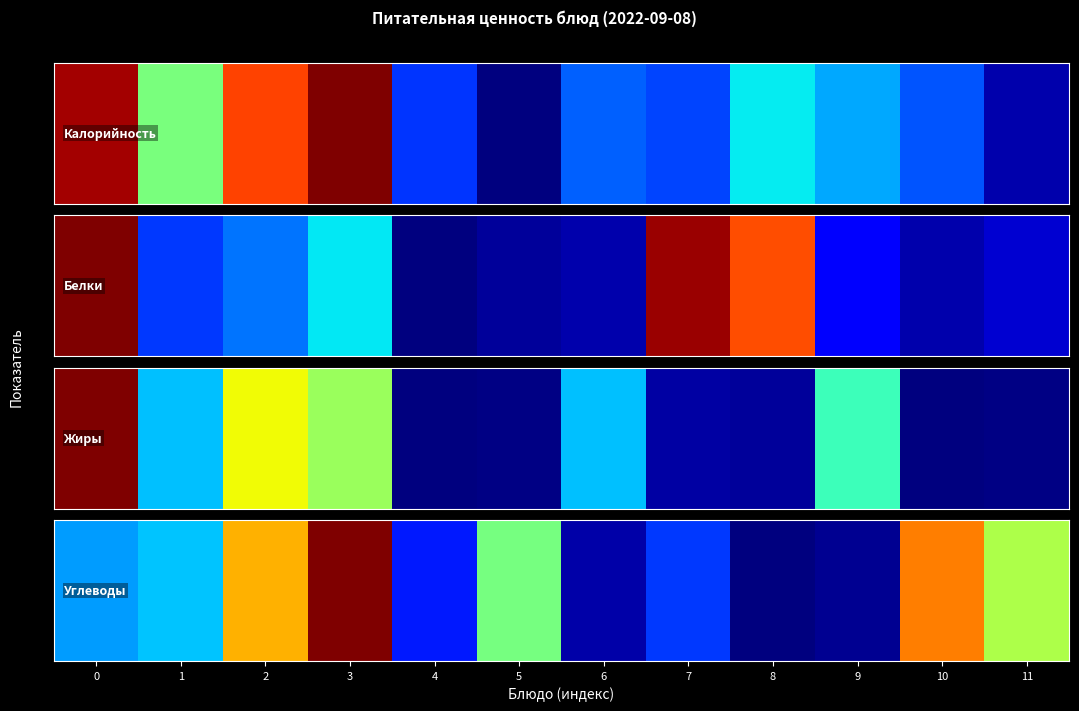

How many data points does each series have?

12